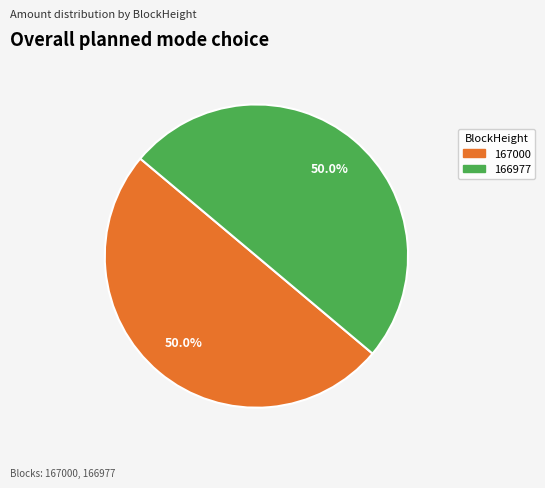

Approximately how many times larger is the value at 166977 compared to 167000?

1.0